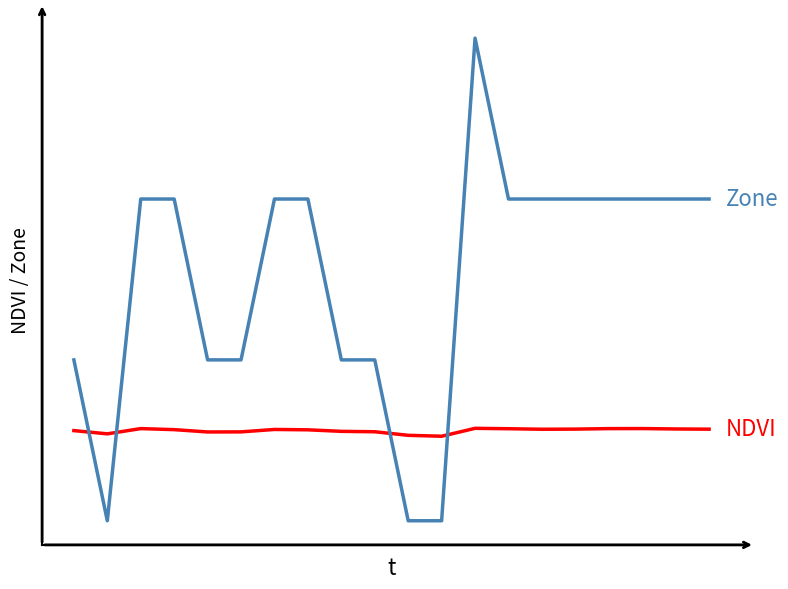

True or false: NDVI has a value of 0.6 at 3.

True